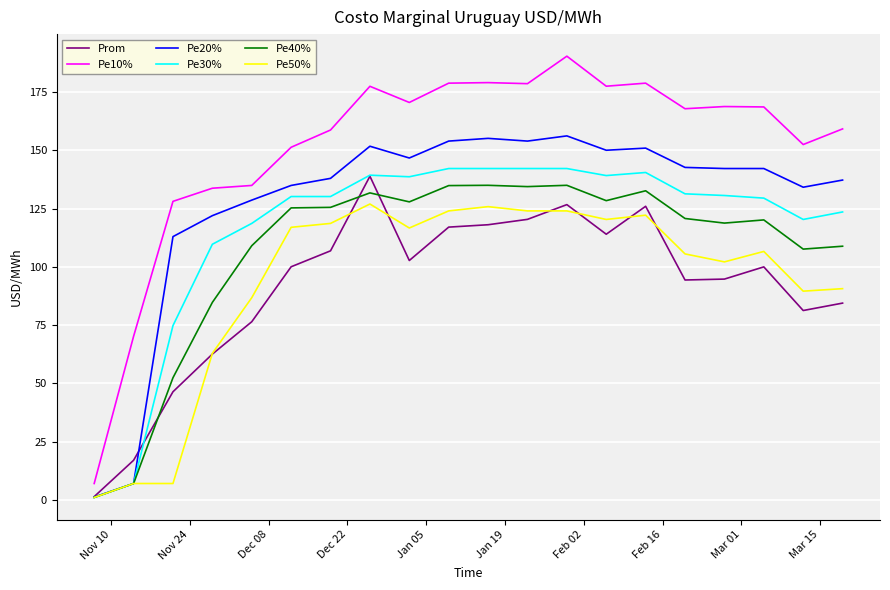

Which series has the largest total across all categories?

Pe10%